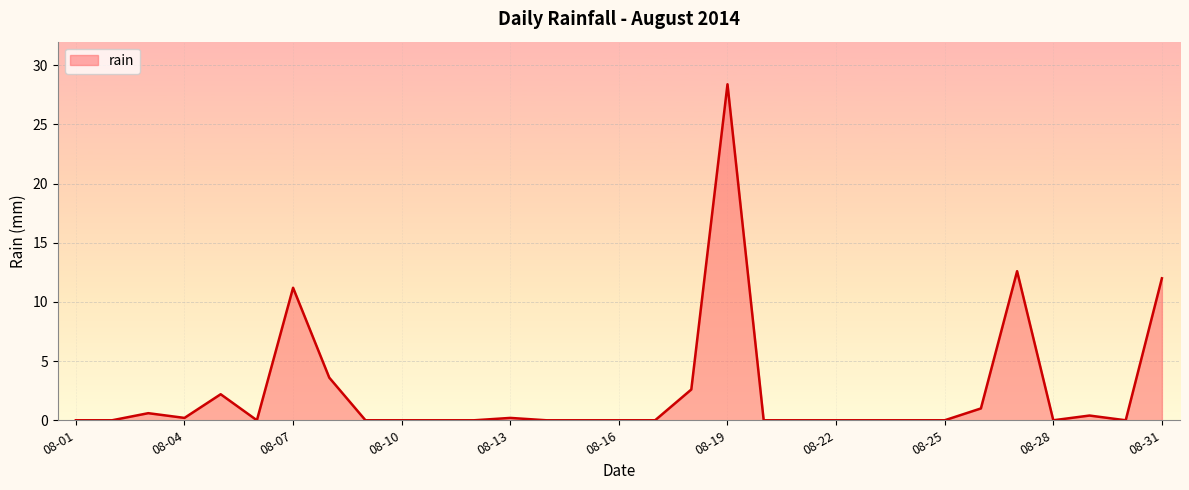

What is the greatest value displayed?

28.4